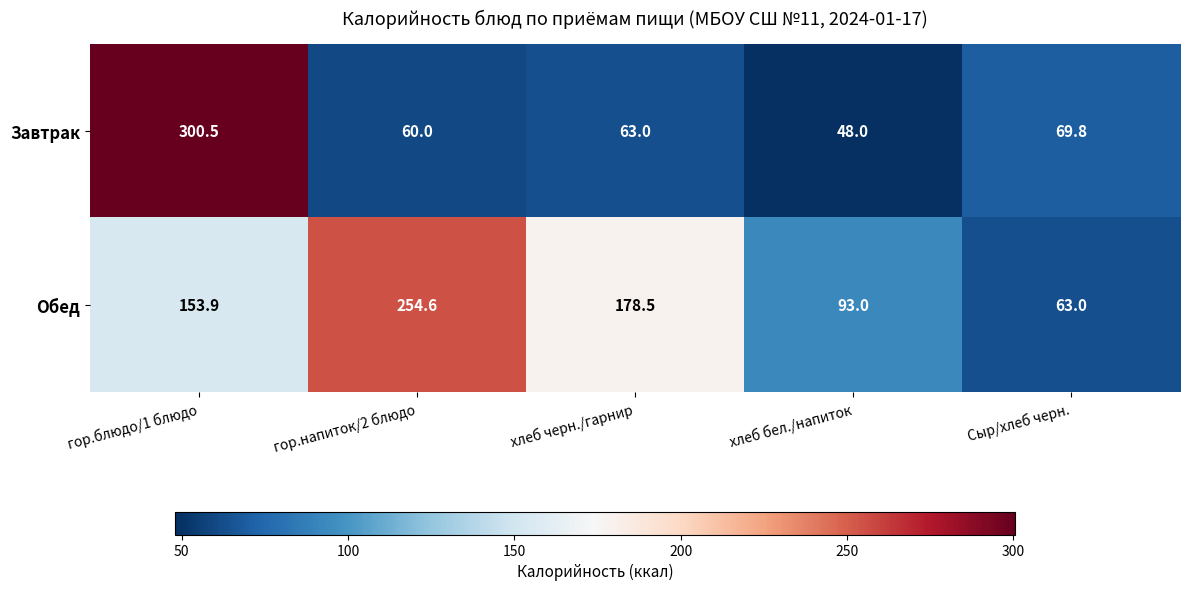

What is the difference between the maximum and minimum values in the Обед series?

191.6